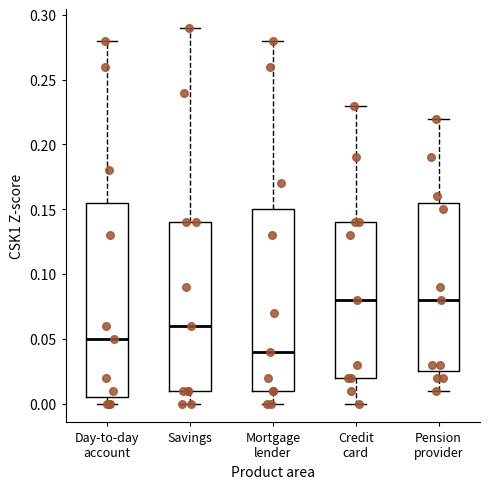

Where does the lower whisker of the box for Credit card end on the y-axis? The values are not printed on the chart, so give them approximately, as read against the axis.

0.000